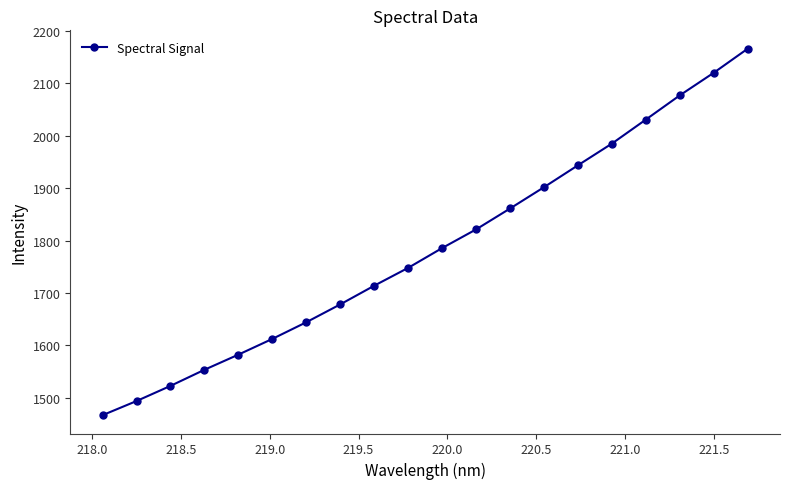

True or false: the data has more than 1 interior local peaks.

False